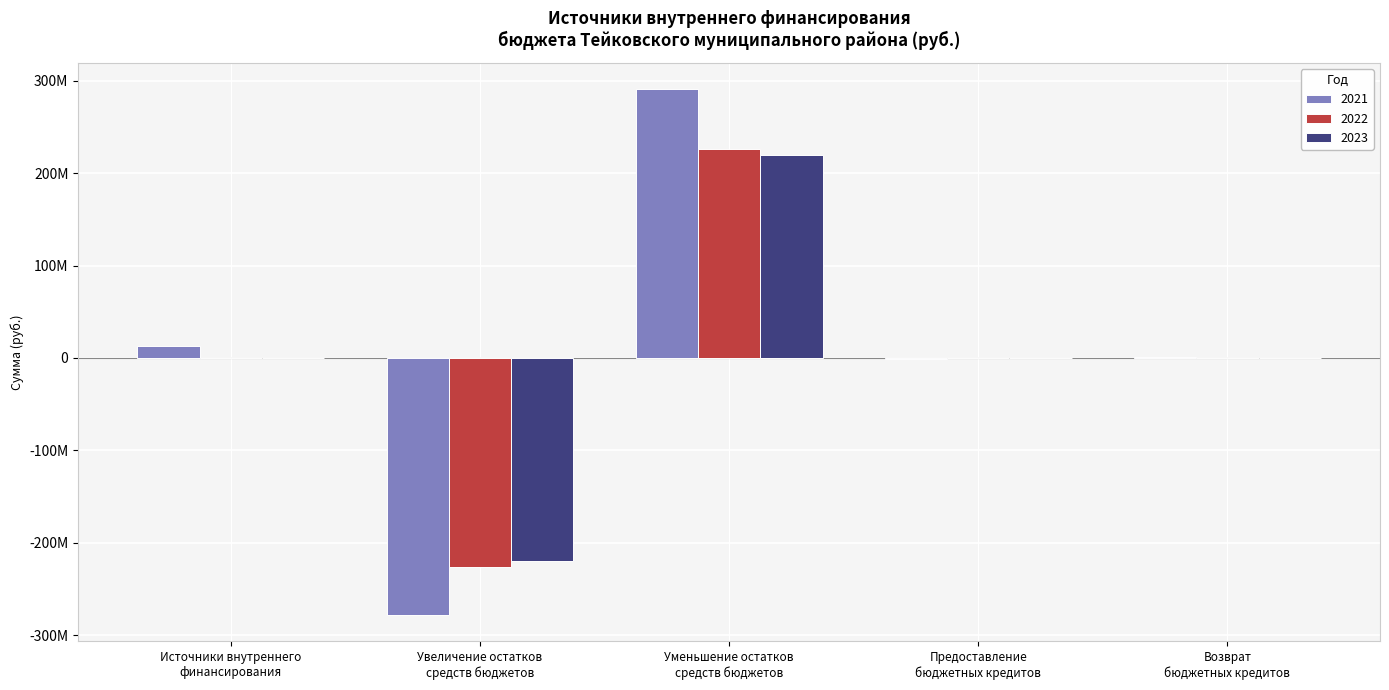

At which category does the chart reach its peak across all series?

Уменьшение остатков
средств бюджетов